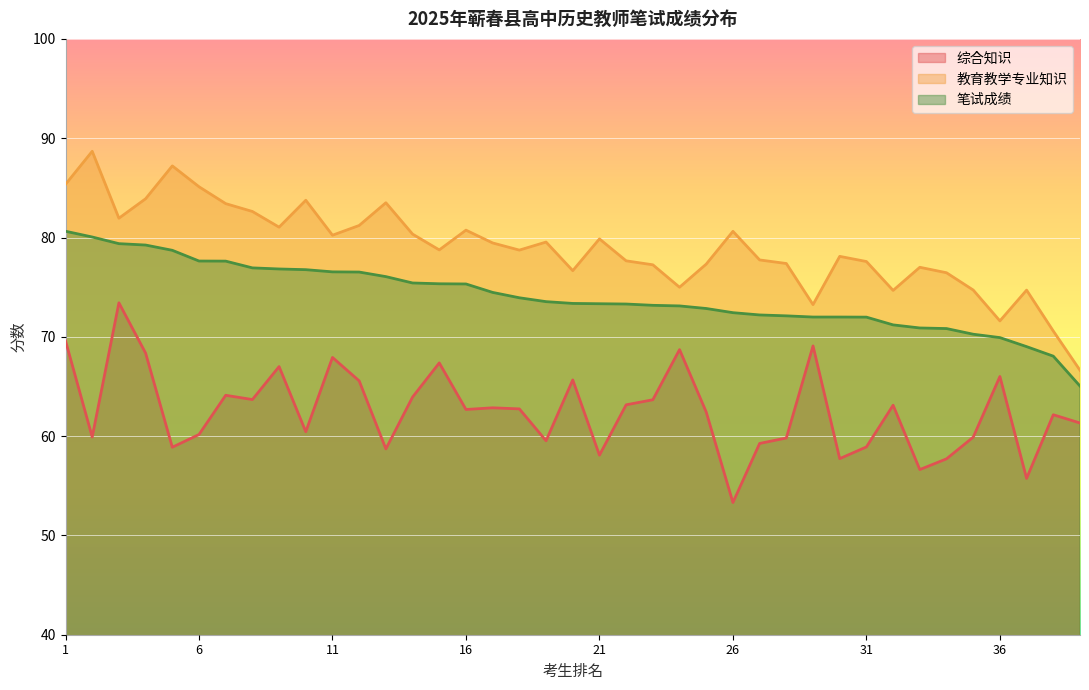

True or false: 教育教学专业知识 and 综合知识 cross at least once.

False